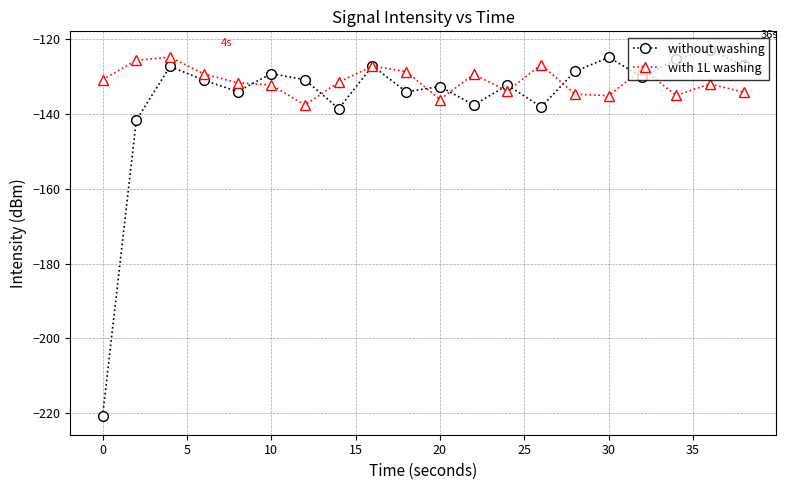

Which series has the largest total across all categories?

with 1L washing